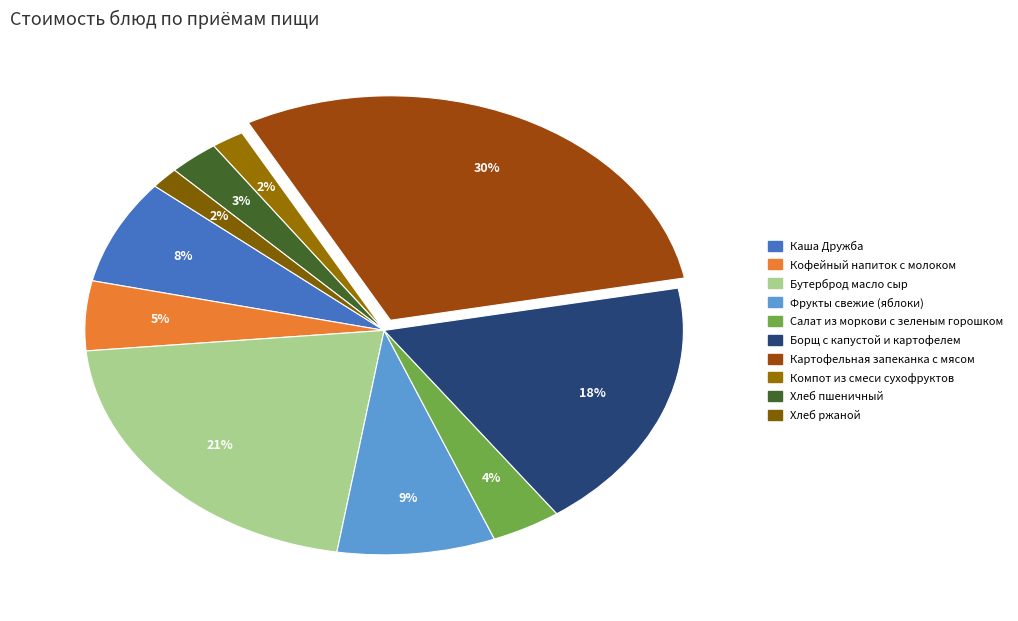

What percentage is the Компот из смеси сухофруктов slice, to the nearest percent?

2%